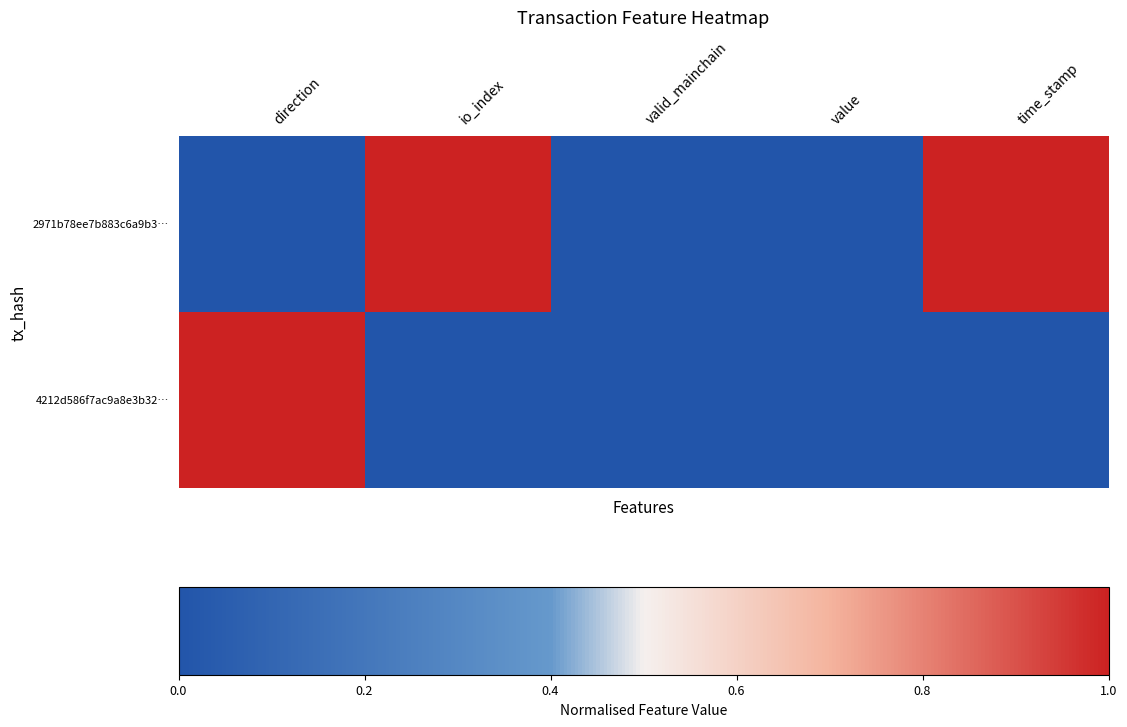

List the series in order of their peak value, lowest first.

2971b78ee7b883c6a9b3…, 4212d586f7ac9a8e3b32…